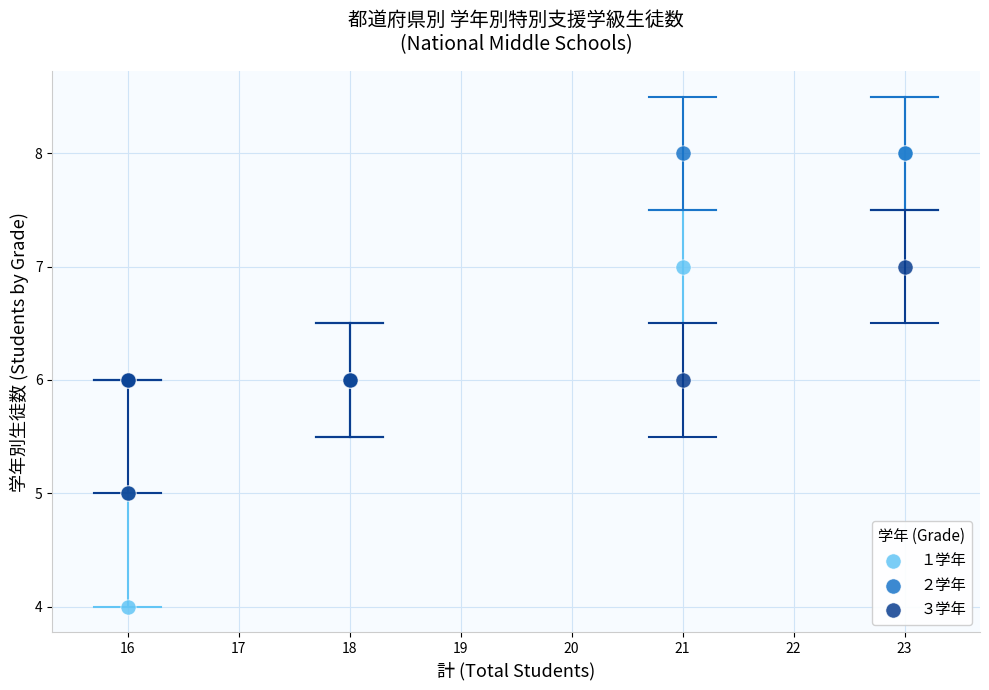

Which series has the largest Y range (max minus min)?

１学年